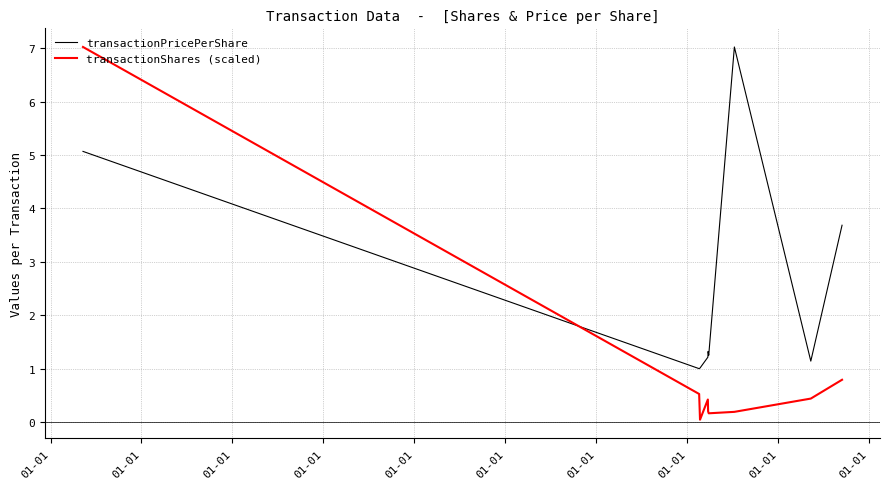

True or false: transactionShares (scaled) and transactionPricePerShare cross at least once.

True